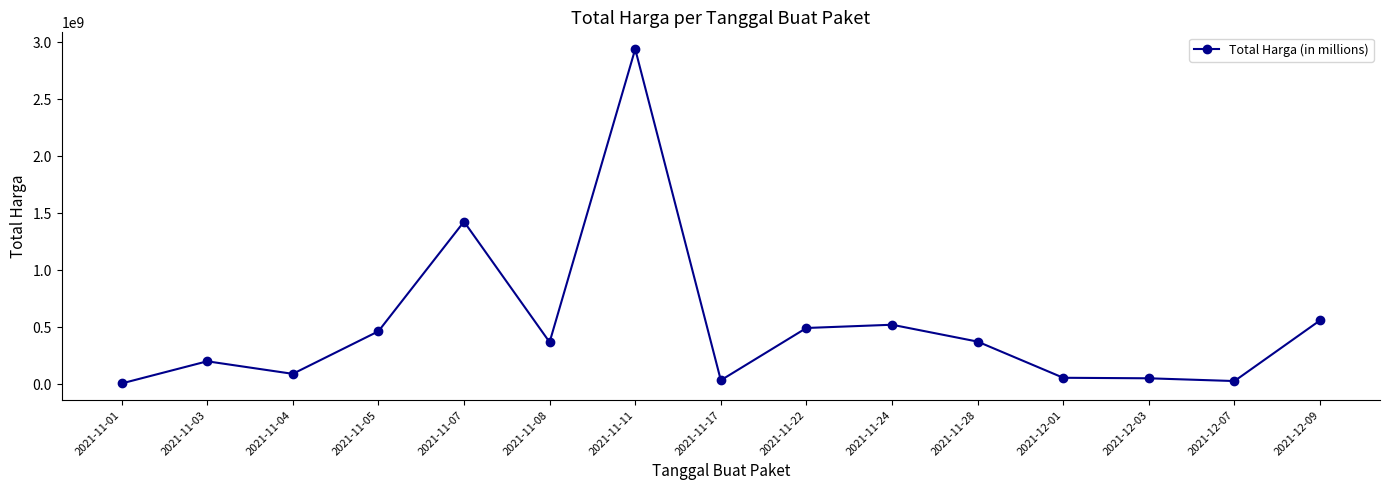

What is the maximum value shown in the chart?

2939963240